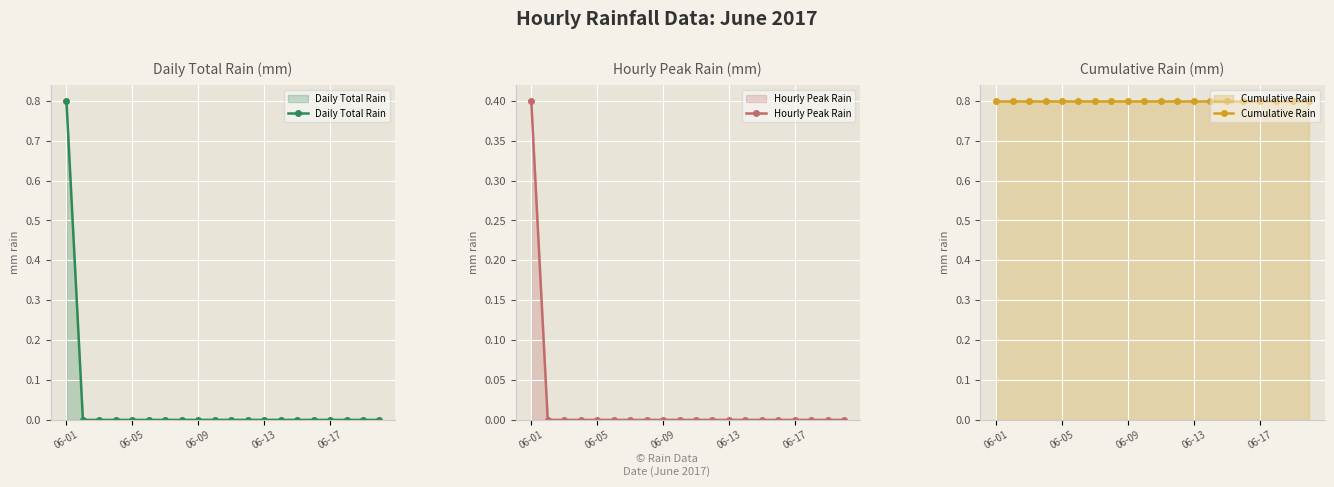

How many lines are shown in the chart?

3